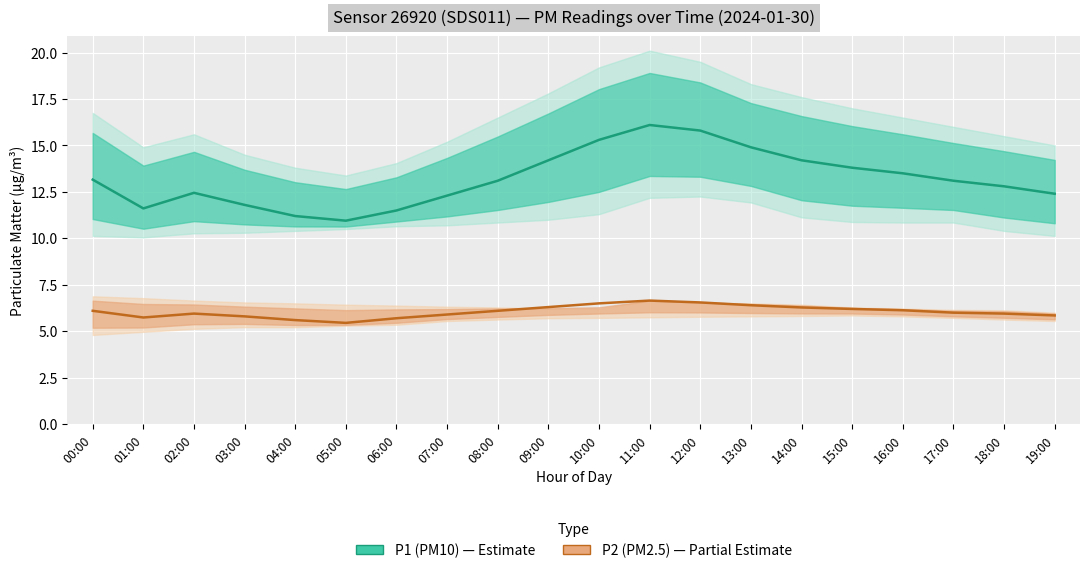

Where does the P1 (PM10) series first go above 13?

00:00